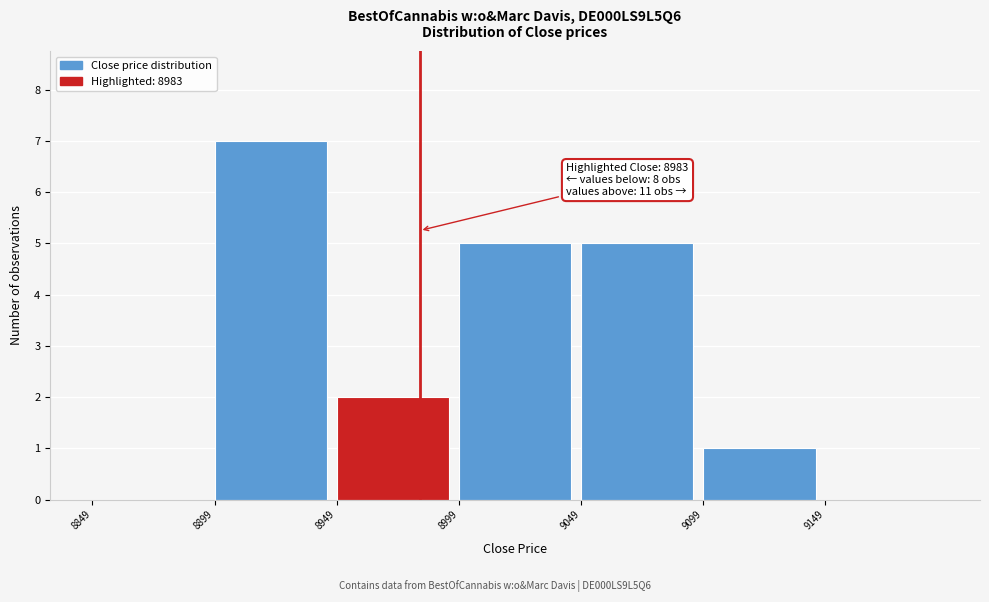

Which range on the x-axis has the tallest bar?

8899 to 8949